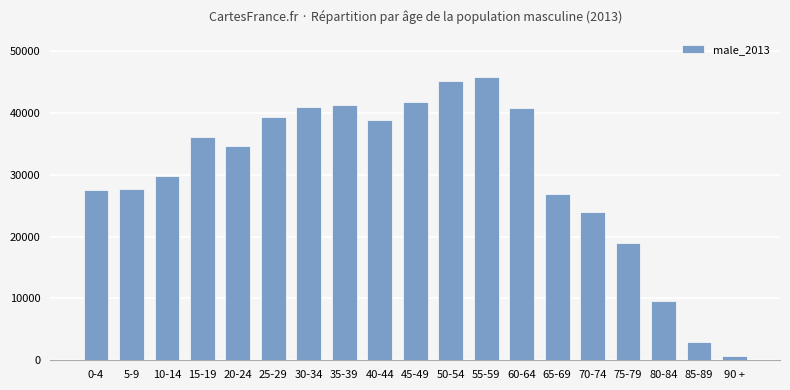

What is the value of the 6th bar from the left?

39298